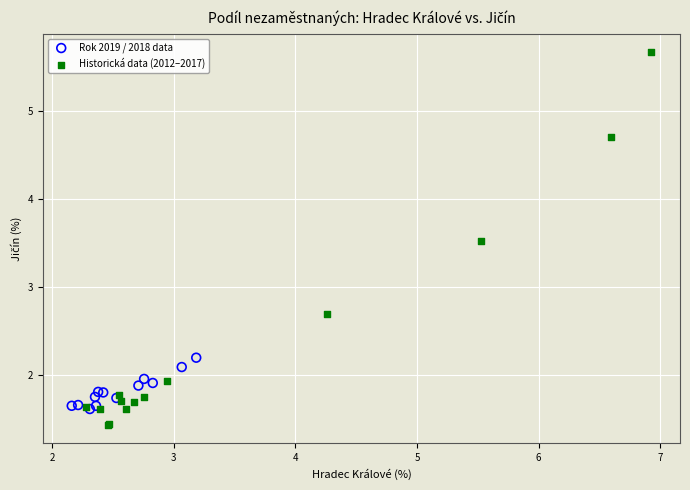

Which series has the largest Y range (max minus min)?

Historická data (2012–2017)